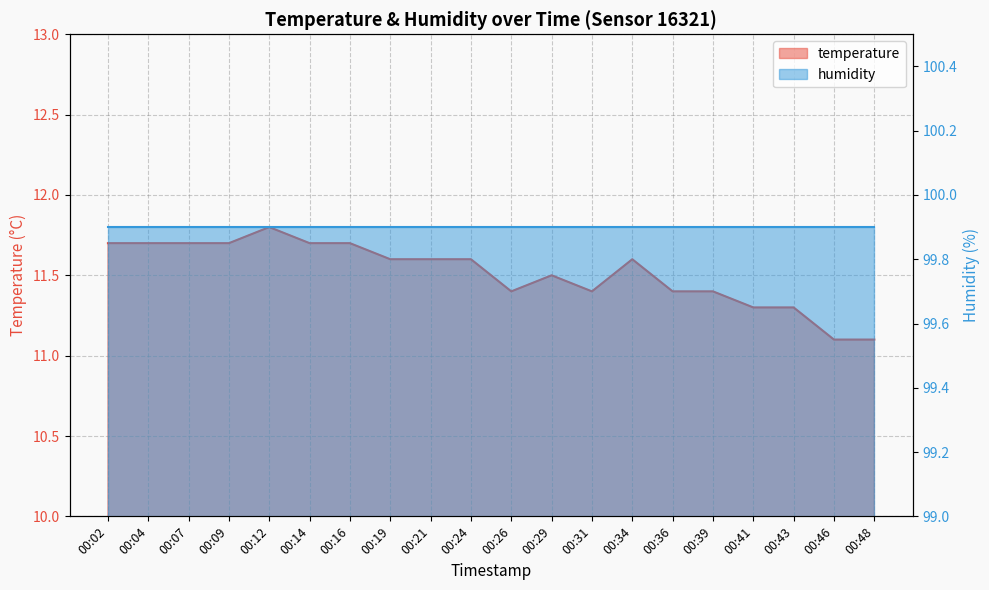

What is the value of the 6th point from the left?

11.7